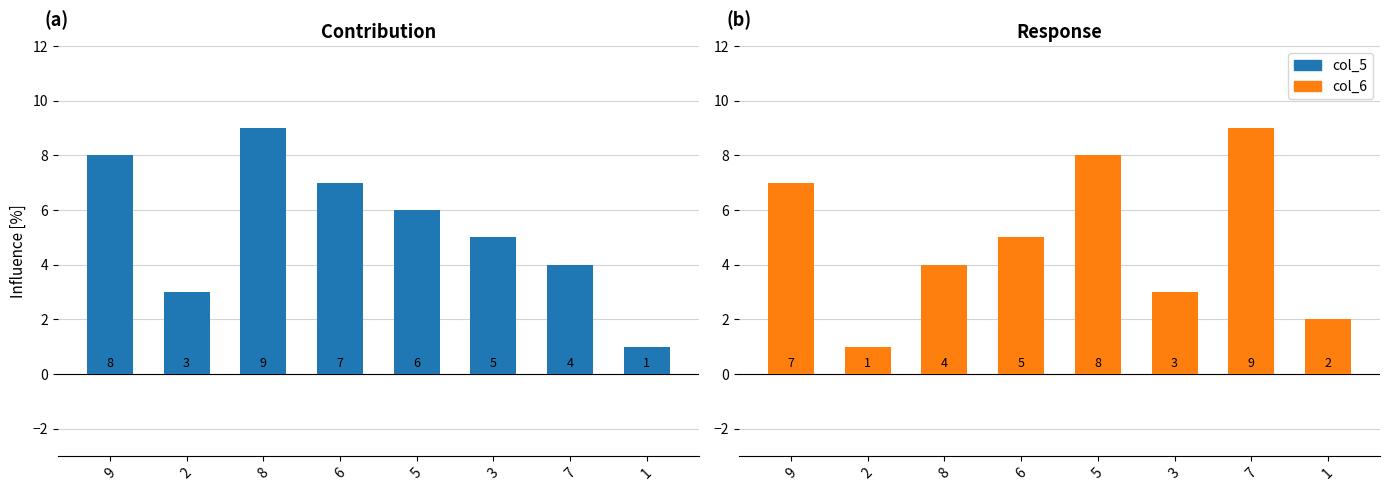

Where is col_6 nearest to the value 5?

6